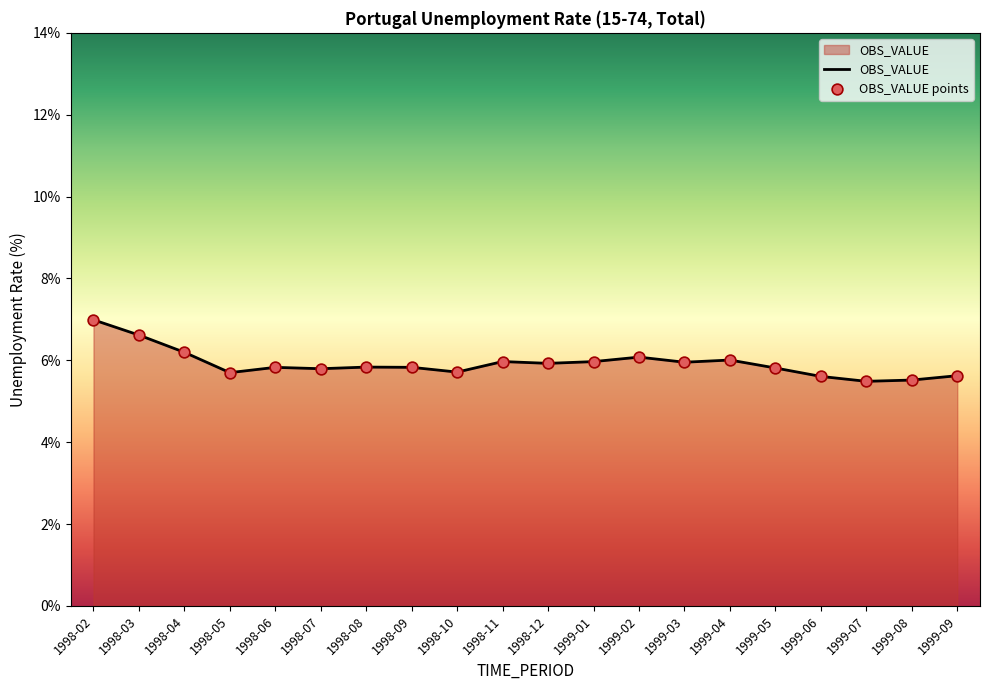

Which has a higher value, 1999-04 or 1998-03?

1998-03